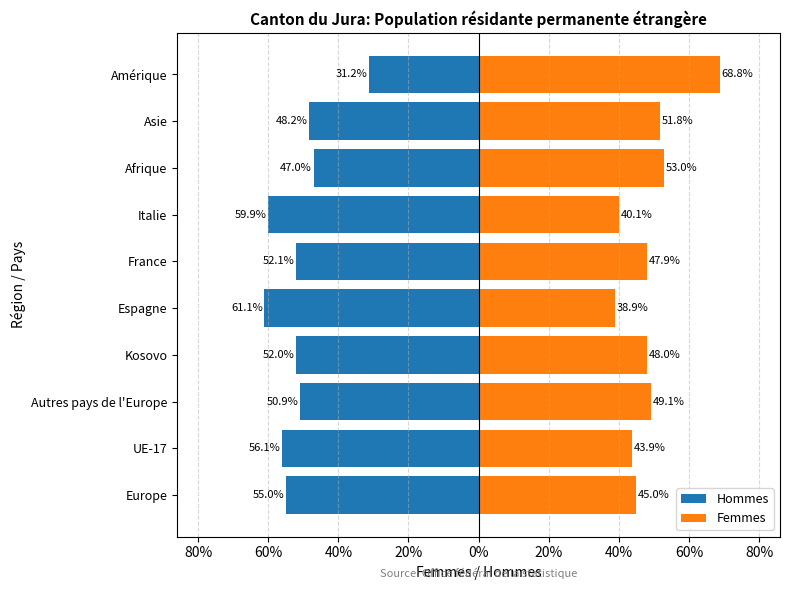

Reading left to right, what are all the values shown in this chart?

Hommes: -55.0	-56.1	-50.9	-52.0	-61.1	-52.1	-59.9	-47.0	-48.2	-31.2
Femmes: 45.0	43.9	49.1	48.0	38.9	47.9	40.1	53.0	51.8	68.8